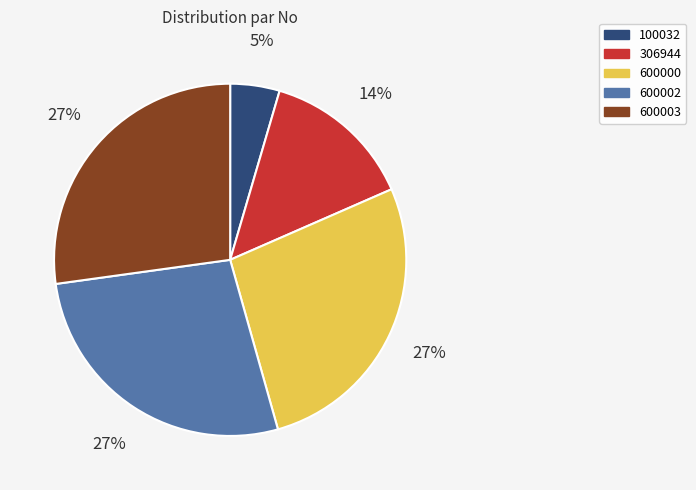

How many segments does this pie chart have?

5